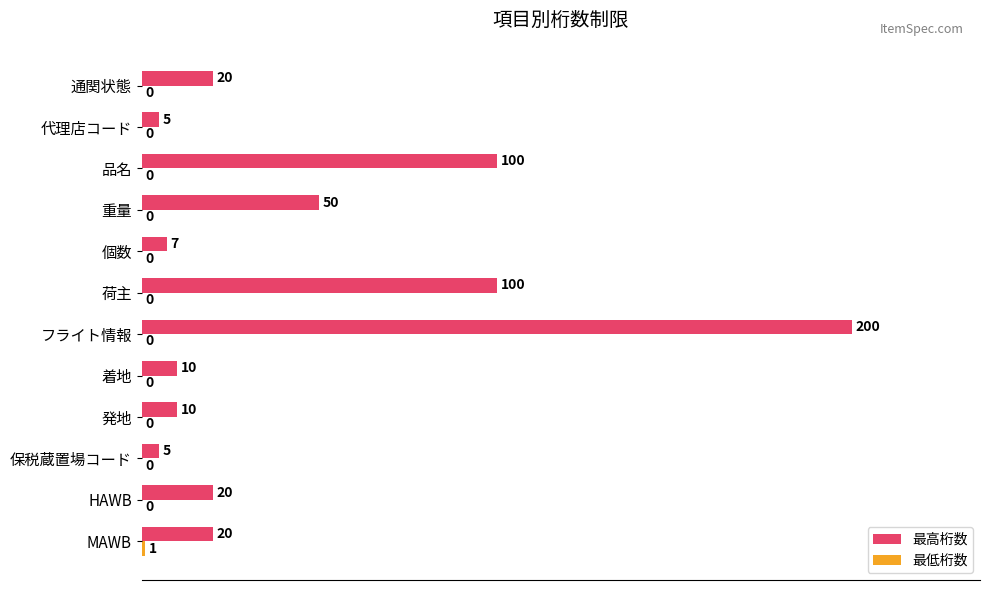

At which label does 最高桁数 reach its peak?

フライト情報